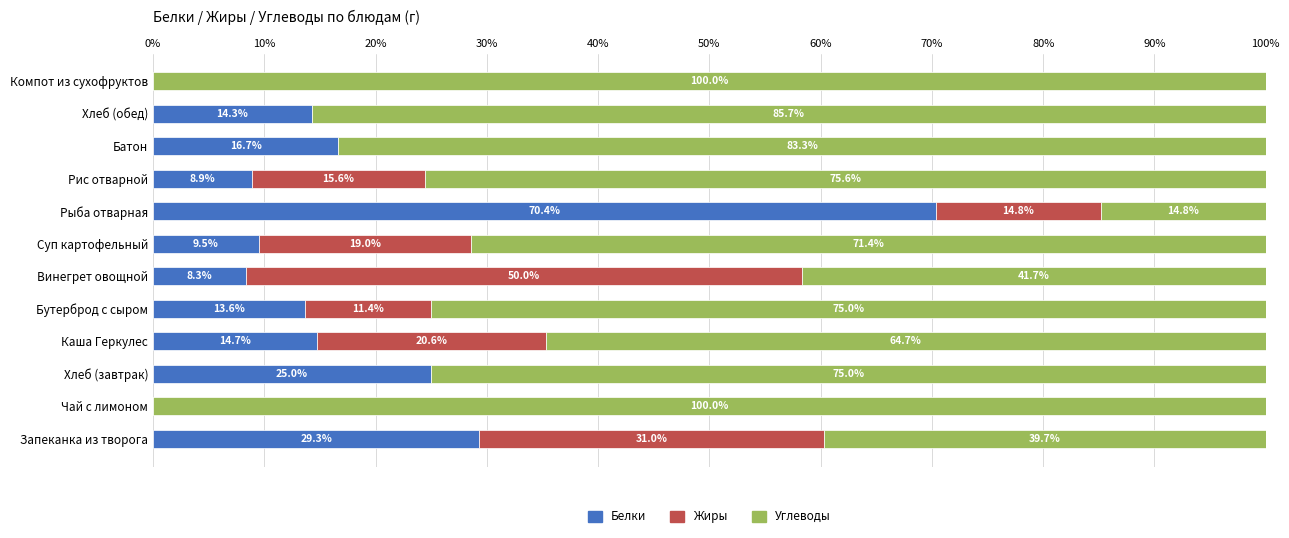

What is the total value across all series at Хлеб (завтрак)?

100.0